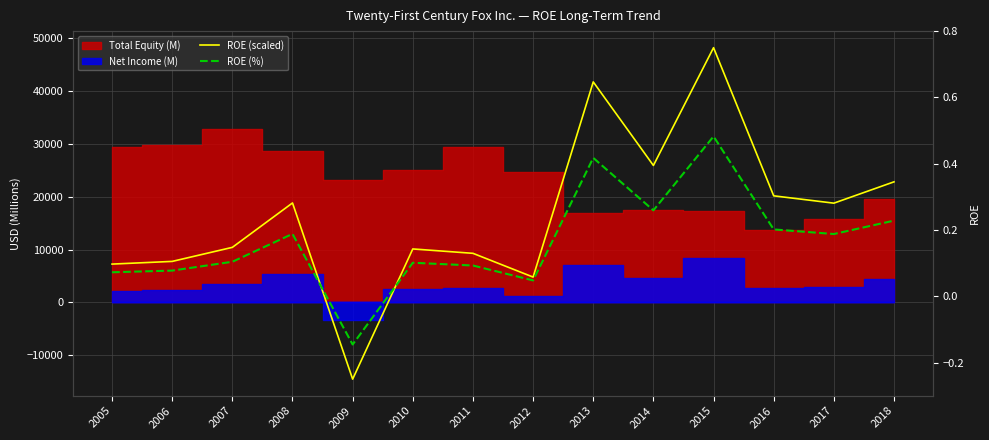

How many interior local peaks does the ROE (scaled) series have?

4